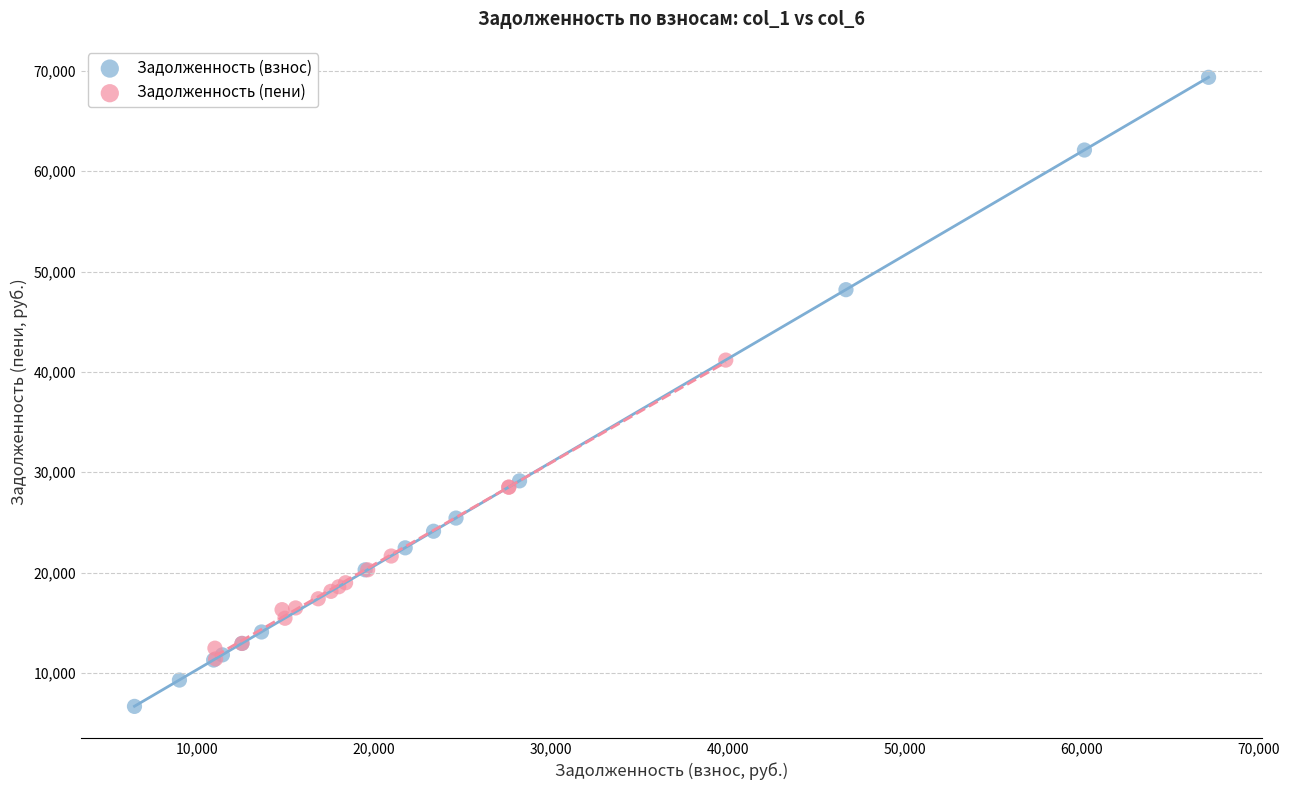

Which series contains the lowest Y value?

Задолженность (взнос)